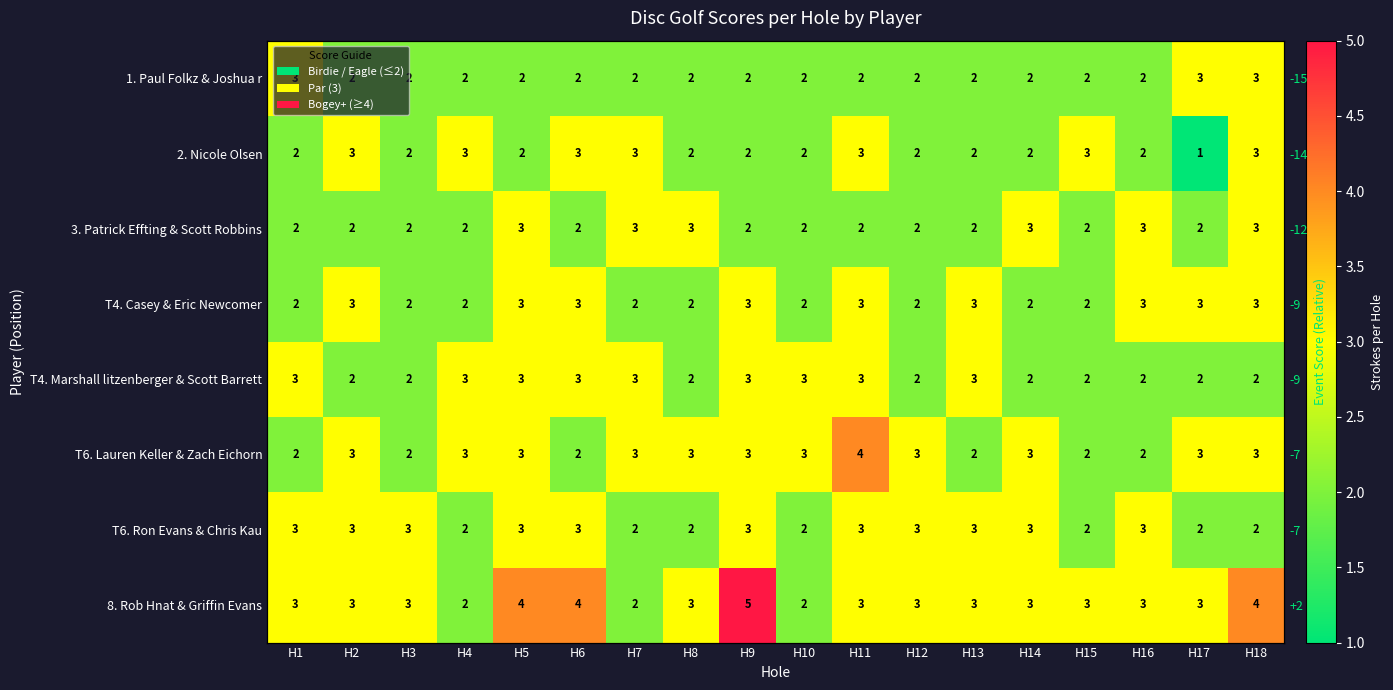

How many distinct data groups are displayed?

8